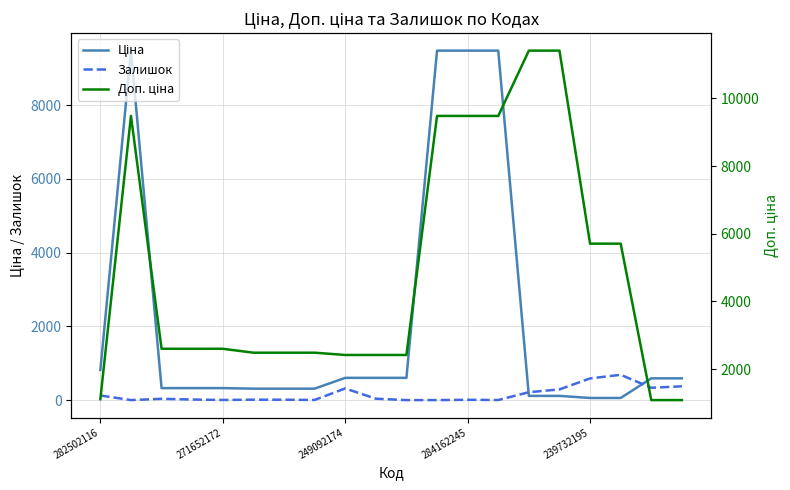

Does the chart have visible grid lines?

Yes